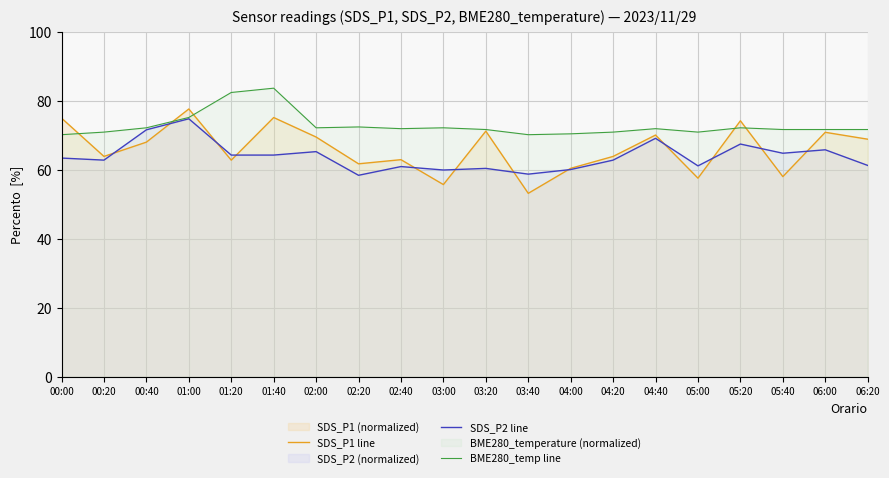

What is the sum of the SDS_P1 line values at 00:00 and 00:20?

139.0